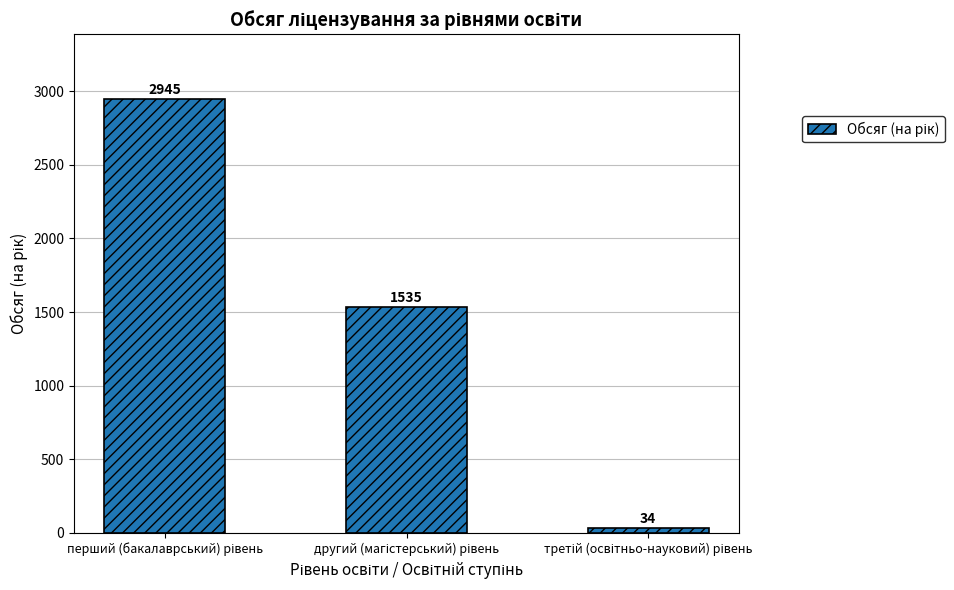

Reading left to right, extract all data points from this chart.

2945	1535	34